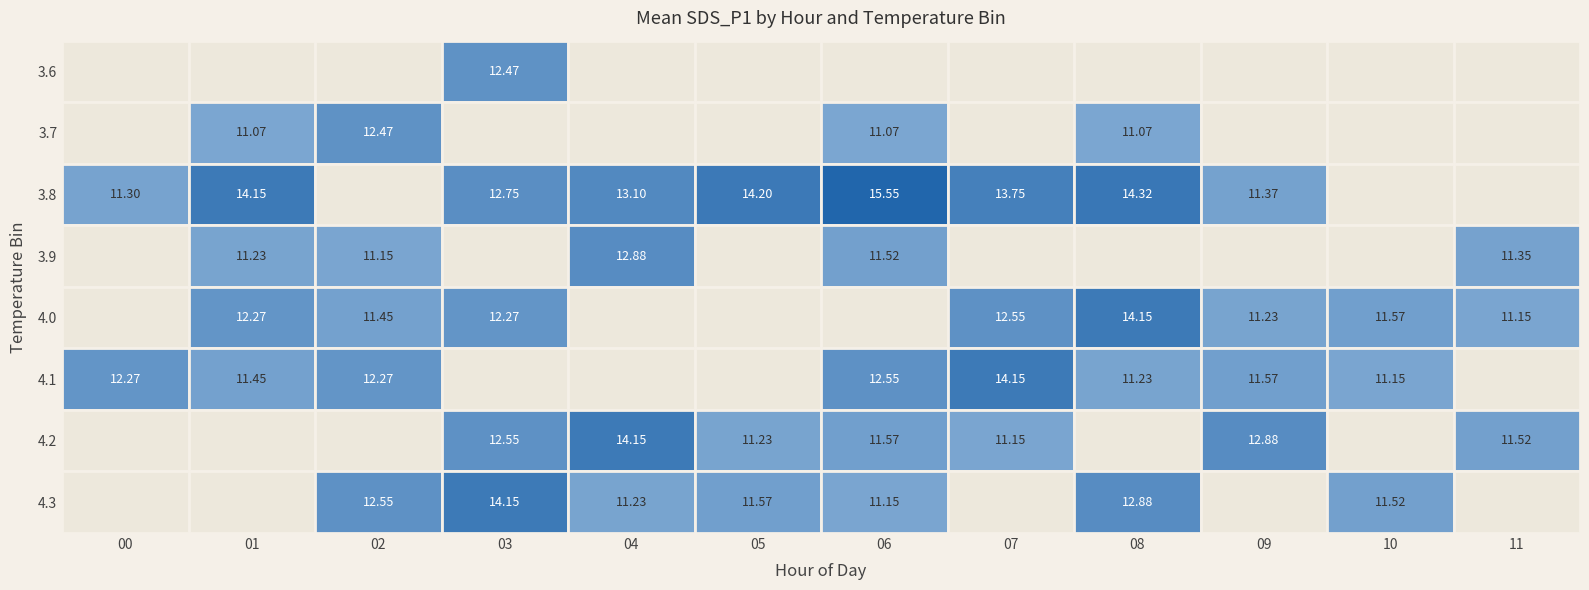

What is the sum of the 4.0 values at 4 and 3?

23.2